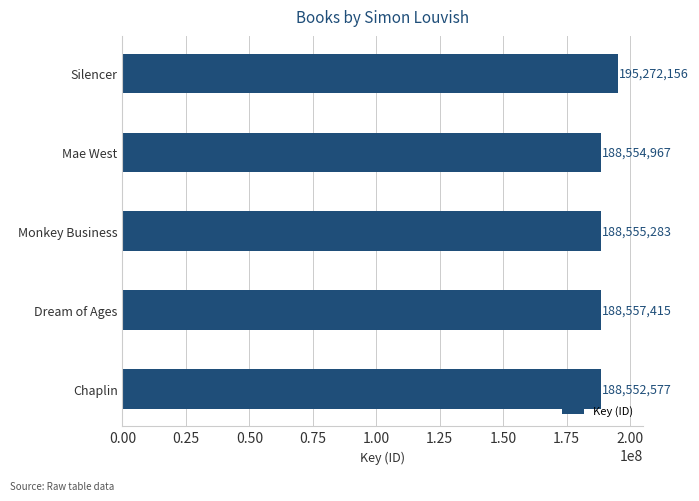

Rank the categories by value from lowest to highest.

Chaplin, Mae West, Monkey Business, Dream of Ages, Silencer